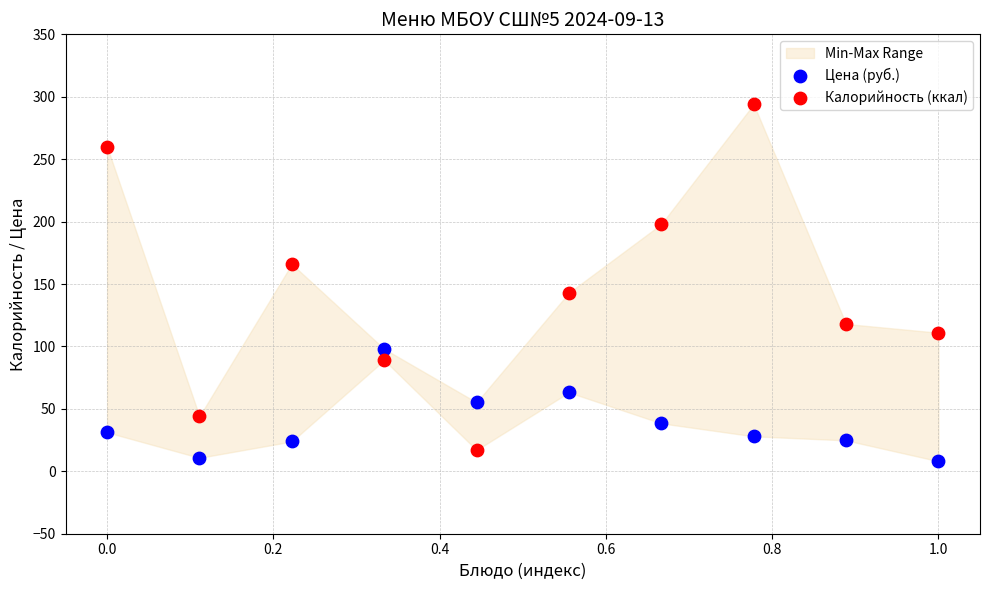

What is the X range (max minus min) for the scatter plot?

1.0